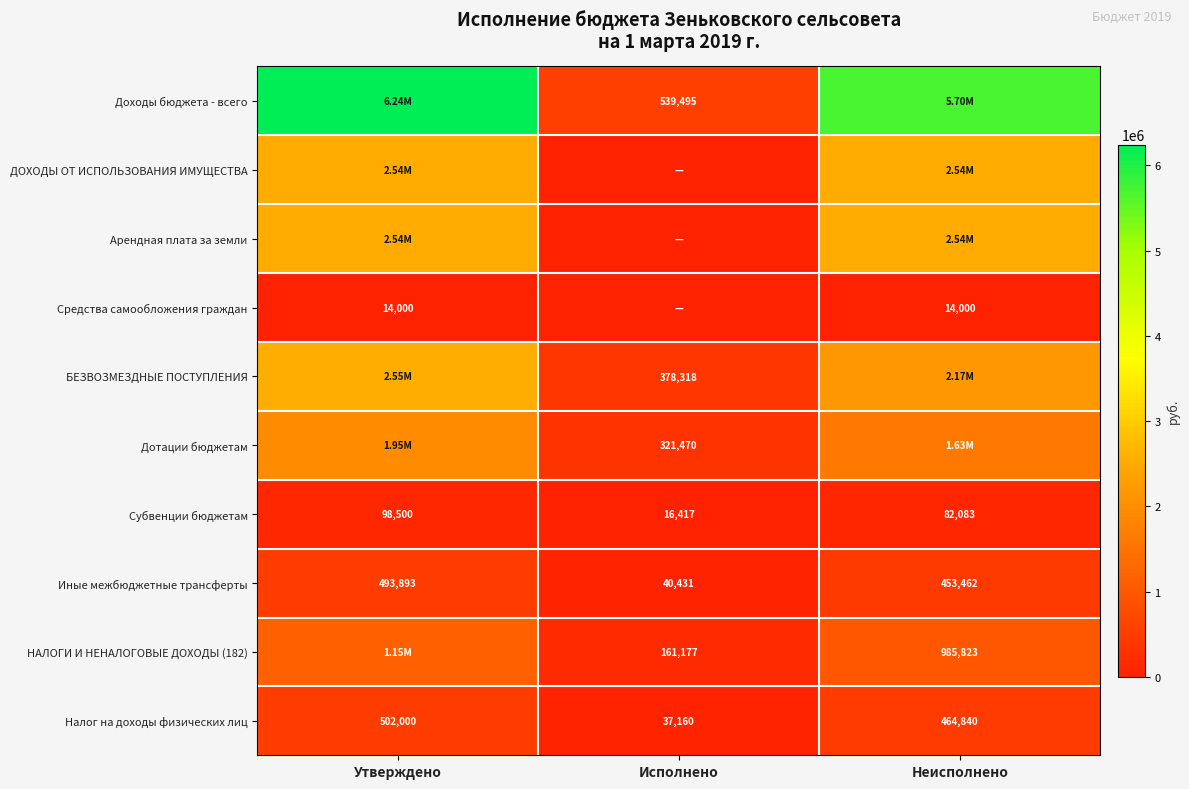

What is the total value across all series at Исполнено?

1494468.7